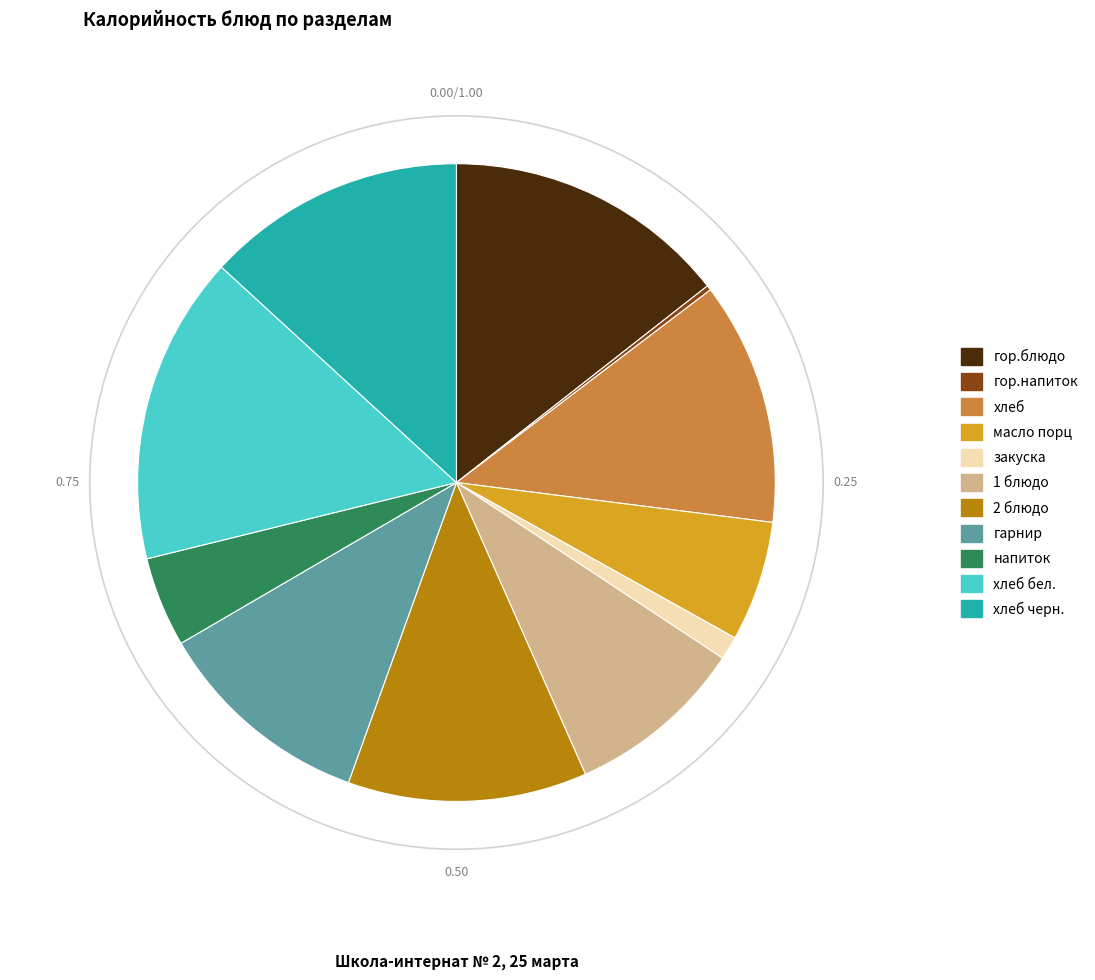

Does хлеб черн. represent more than half of the total?

No